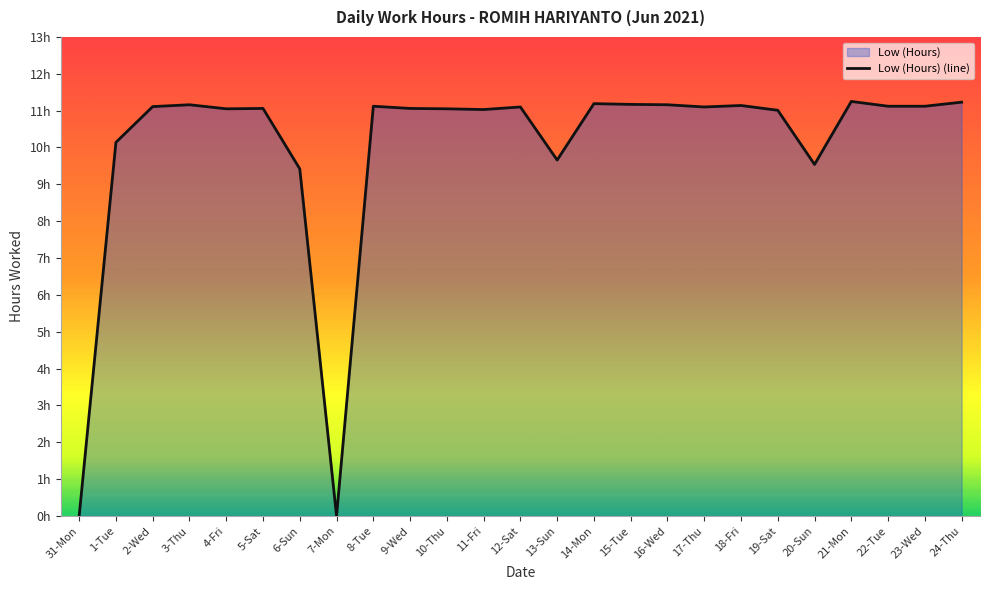

What is the difference between the maximum and minimum values?

11.2